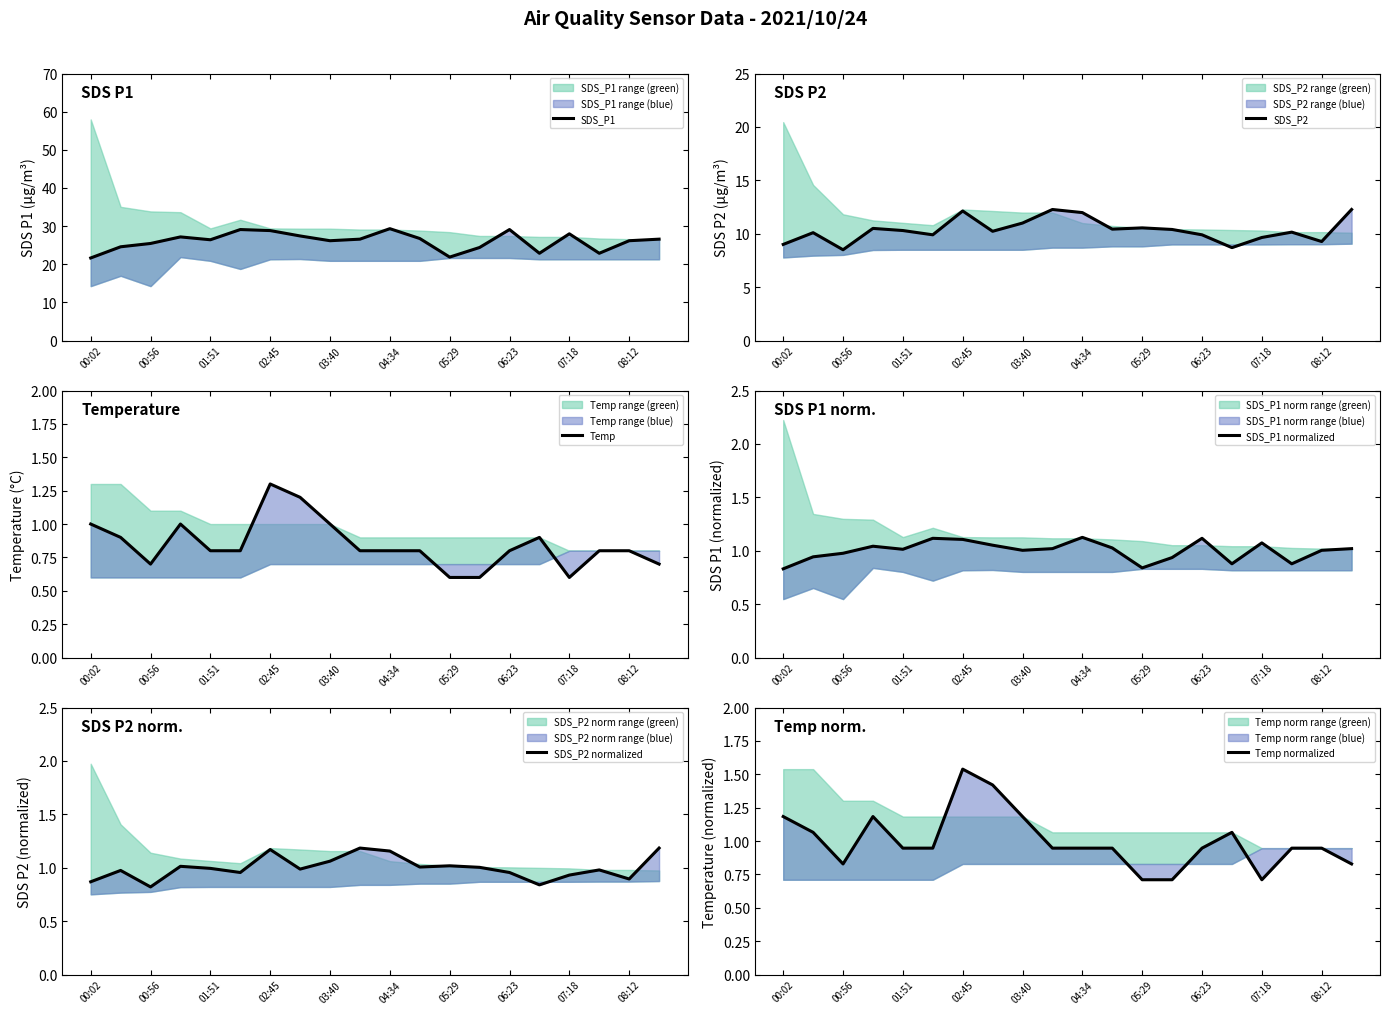

What is the difference between the maximum and minimum values in the Temp normalized series?

0.8